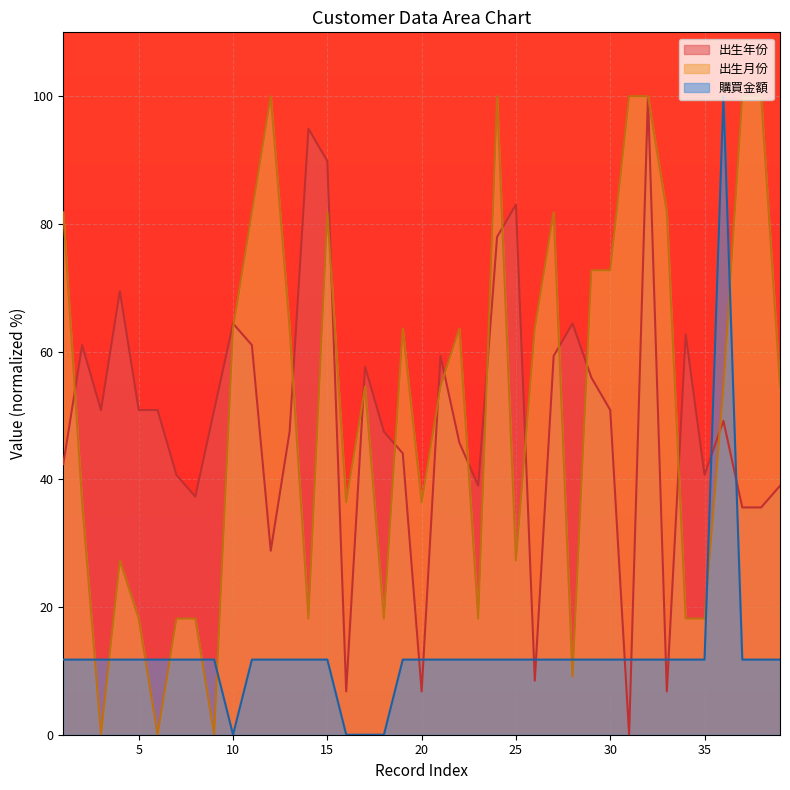

What is the spread (max minus min) of values at 39?

42.8